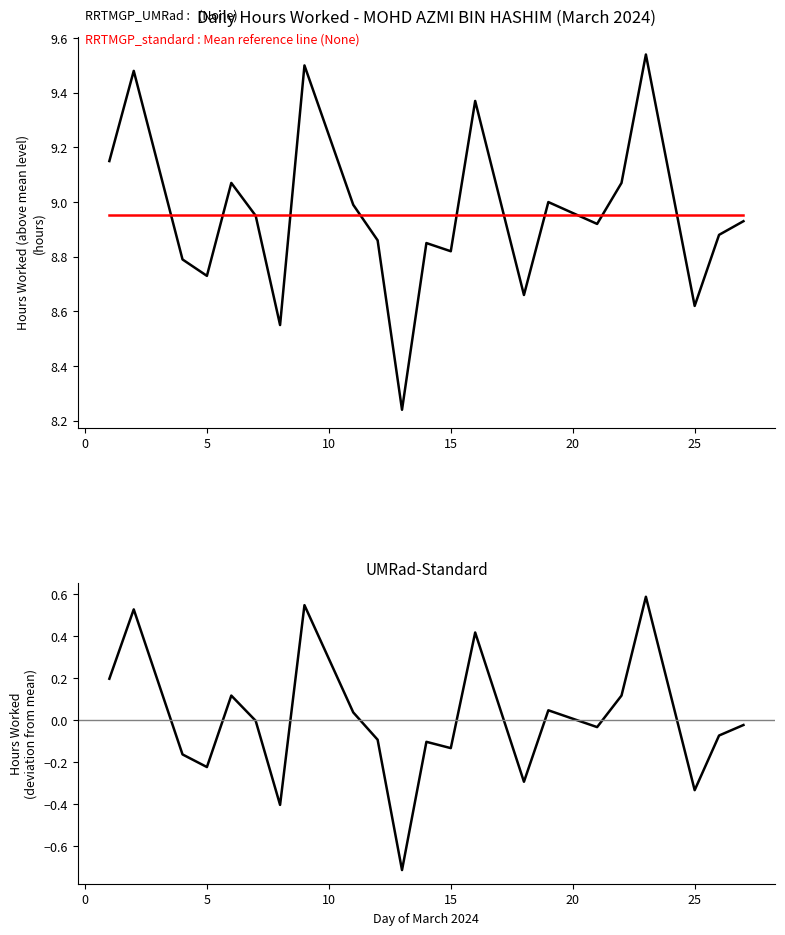

Reading left to right, what are all the values shown in this chart?

RRTMGP_UMRad :   (None): 9.2	9.5	8.8	8.7	9.1	8.9	8.6	9.5	9.0	8.9	8.2	8.8	8.8	9.4	8.7	9.0	8.9	9.1	9.5	8.6	8.9	8.9
RRTMGP_standard : Mean reference line (None): 9.0	9.0	9.0	9.0	9.0	9.0	9.0	9.0	9.0	9.0	9.0	9.0	9.0	9.0	9.0	9.0	9.0	9.0	9.0	9.0	9.0	9.0
UMRad-Standard: 0.2	0.5	-0.2	-0.2	0.1	-0.0	-0.4	0.5	0.0	-0.1	-0.7	-0.1	-0.1	0.4	-0.3	0.0	-0.0	0.1	0.6	-0.3	-0.1	-0.0